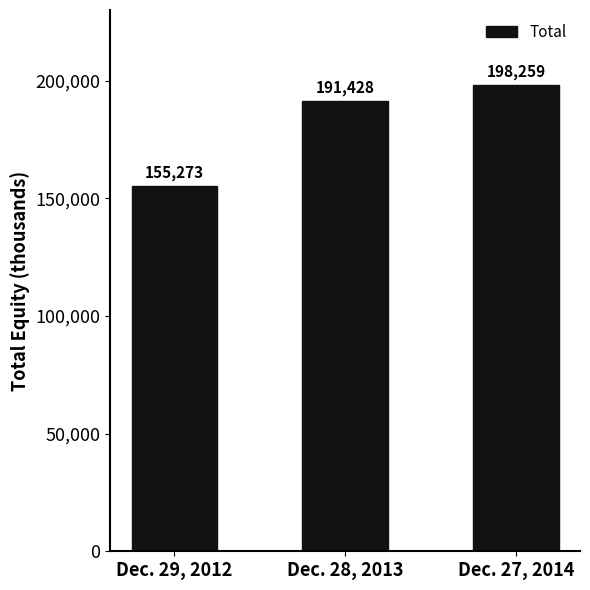

How many values are between 155273 and 198259?

3